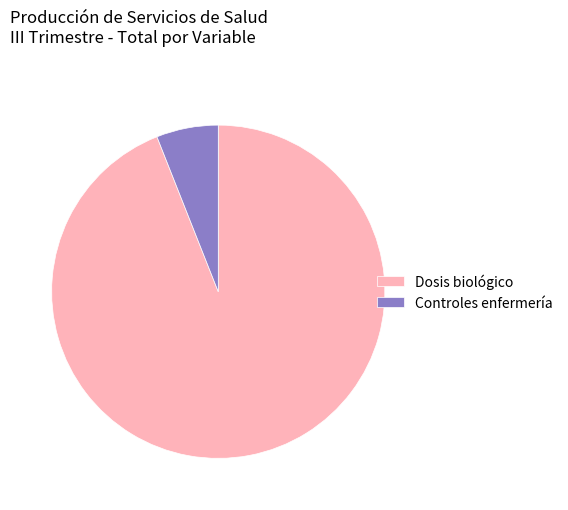

Which slice represents more than half of the pie?

Dosis biológico